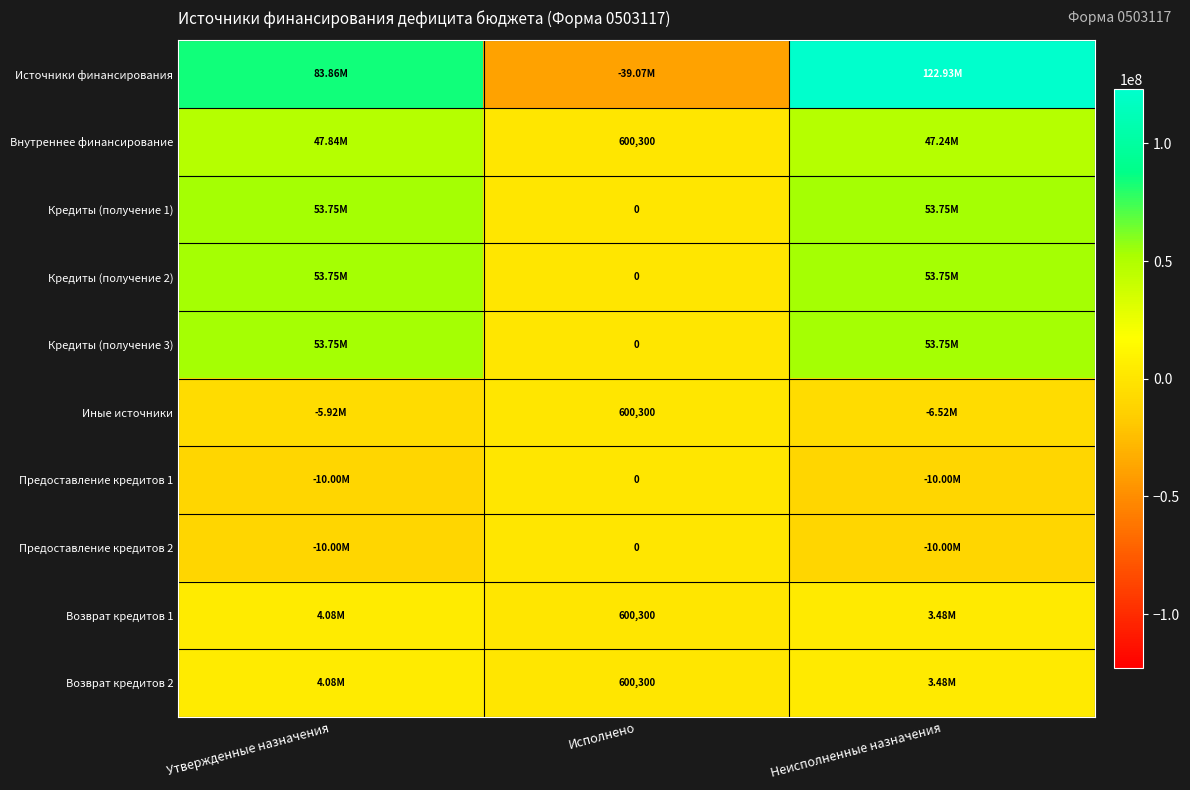

The value of Предоставление кредитов 2 at Утвержденные назначения is -6137788.2. True or false?

False